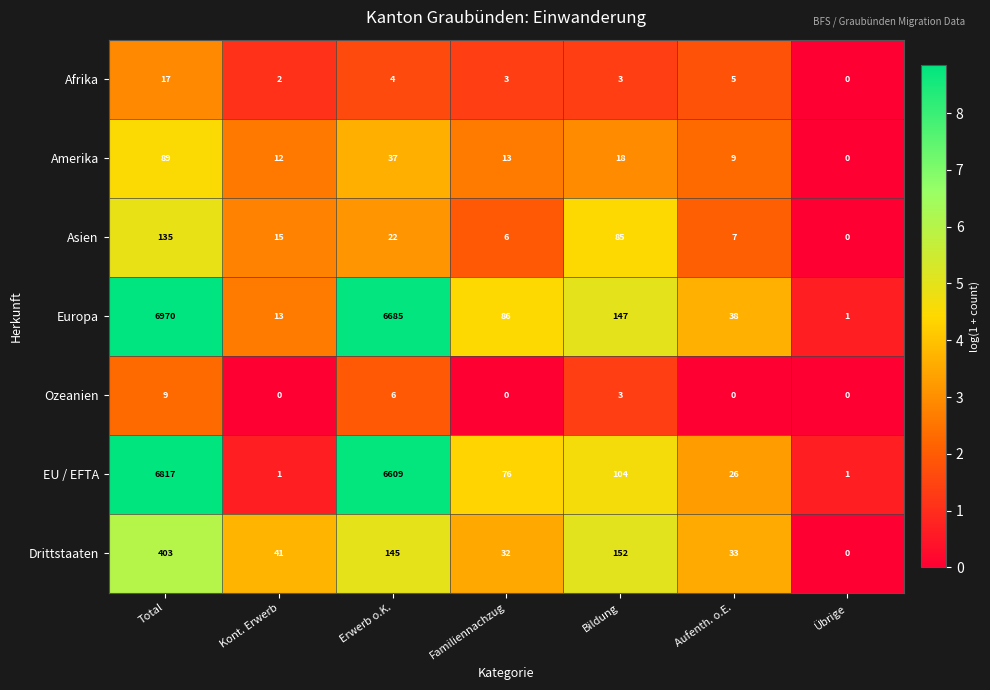

At how many categories does at least one series exceed 2?

6